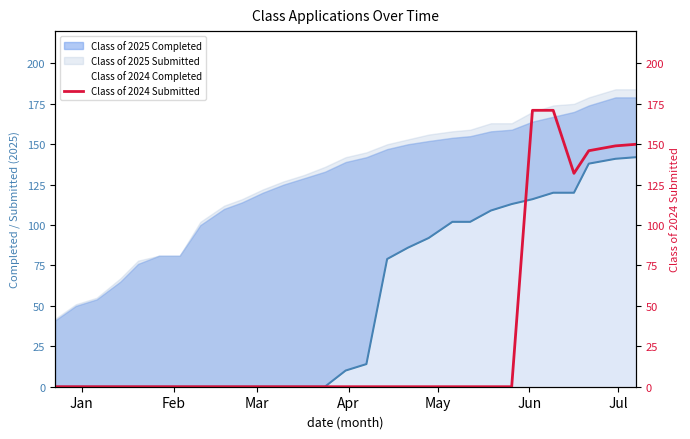

How many lines are shown in the chart?

1